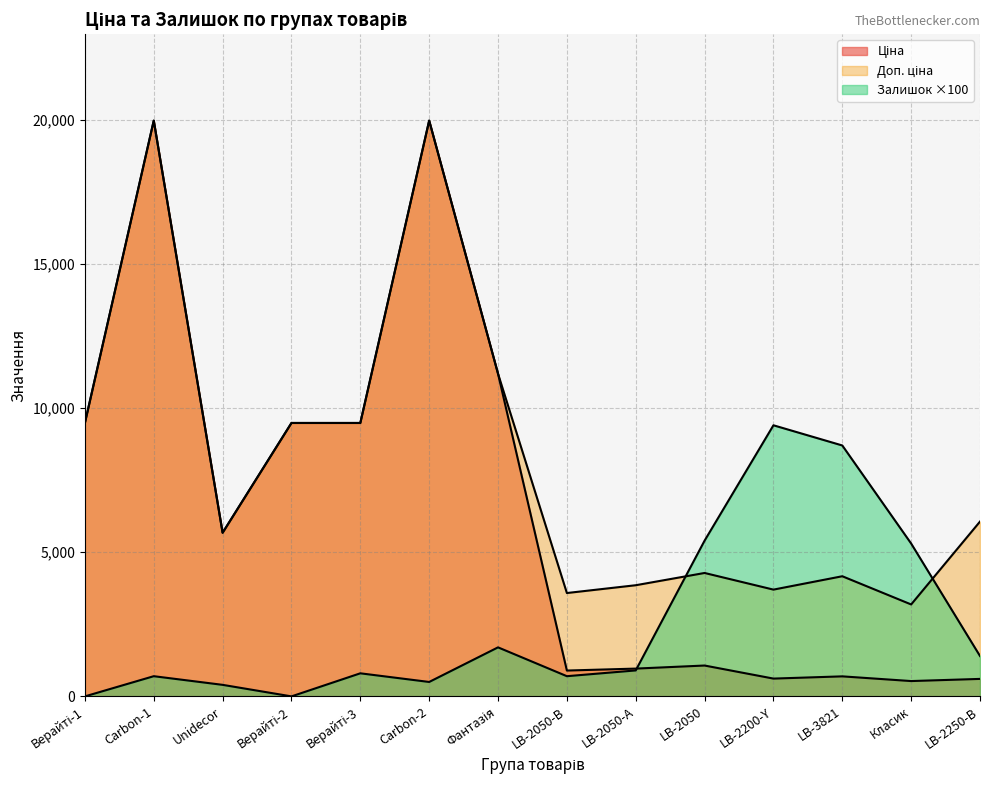

What is the difference between the second highest and minimum values in the Залишок series?

8700.0